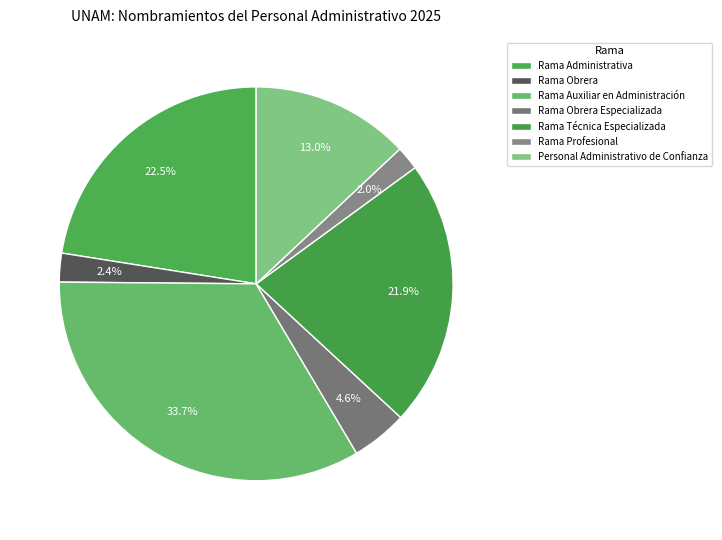

To the nearest percent, what portion does Rama Obrera Especializada represent?

5%